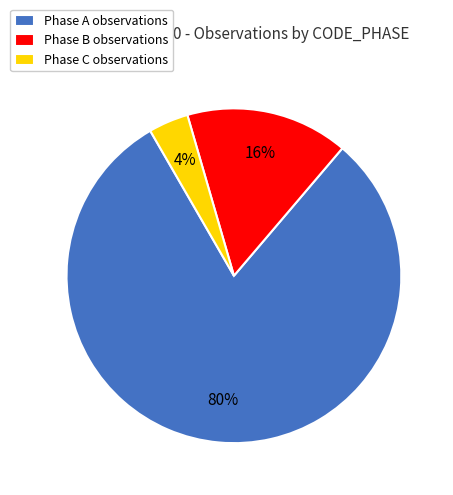

Between Phase B observations and Phase C observations, which is larger?

Phase B observations